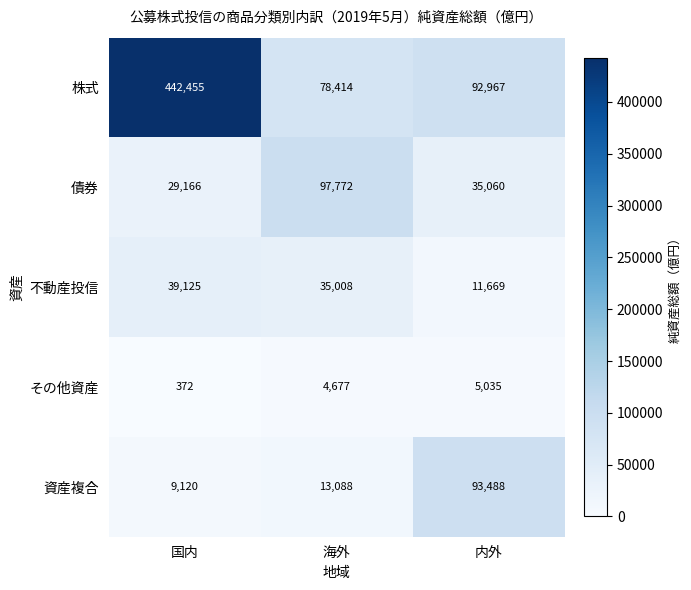

At 海外, list the series in order from largest to smallest.

債券, 株式, 不動産投信, 資産複合, その他資産